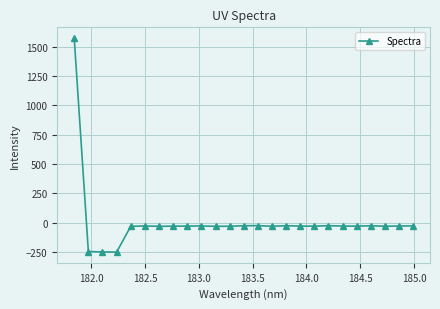

What is the greatest value displayed?

1572.1